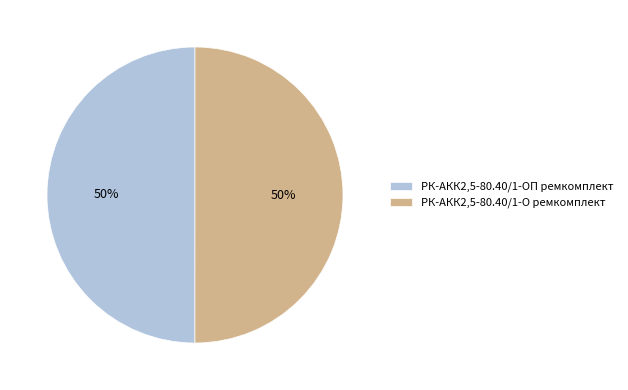

What is the ratio of the value at РК-АКК2,5-80.40/1-ОП ремкомплект to the value at РК-АКК2,5-80.40/1-О ремкомплект?

1.0